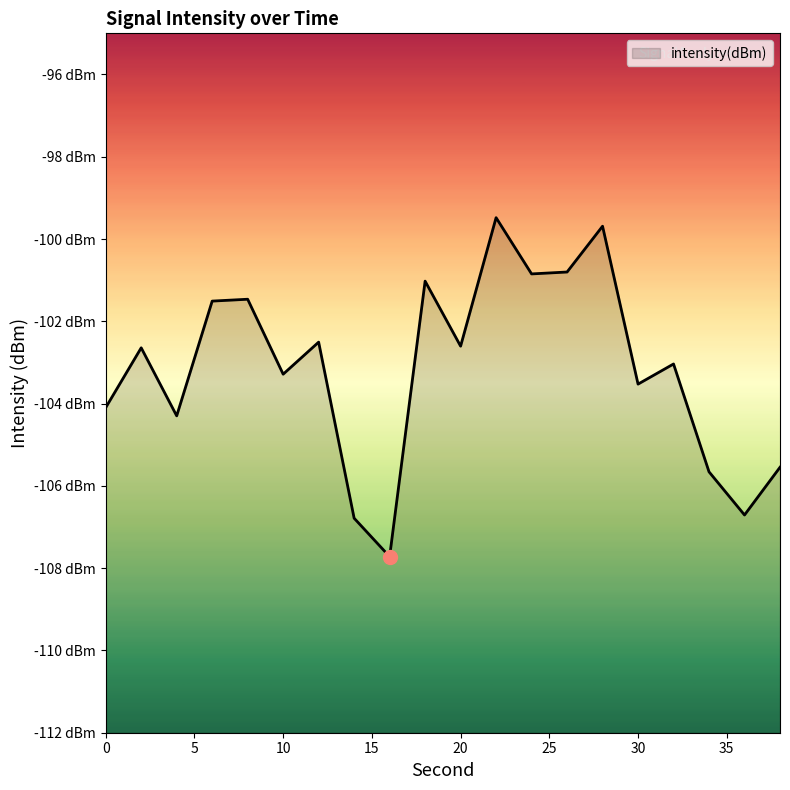

What is the value of the 16th point from the left?

-103.5